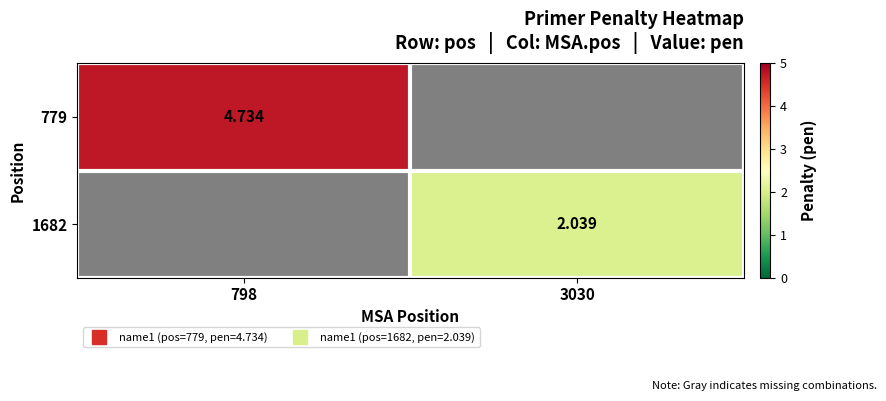

Rank the categories by 779 value from highest to lowest.

798, 3030